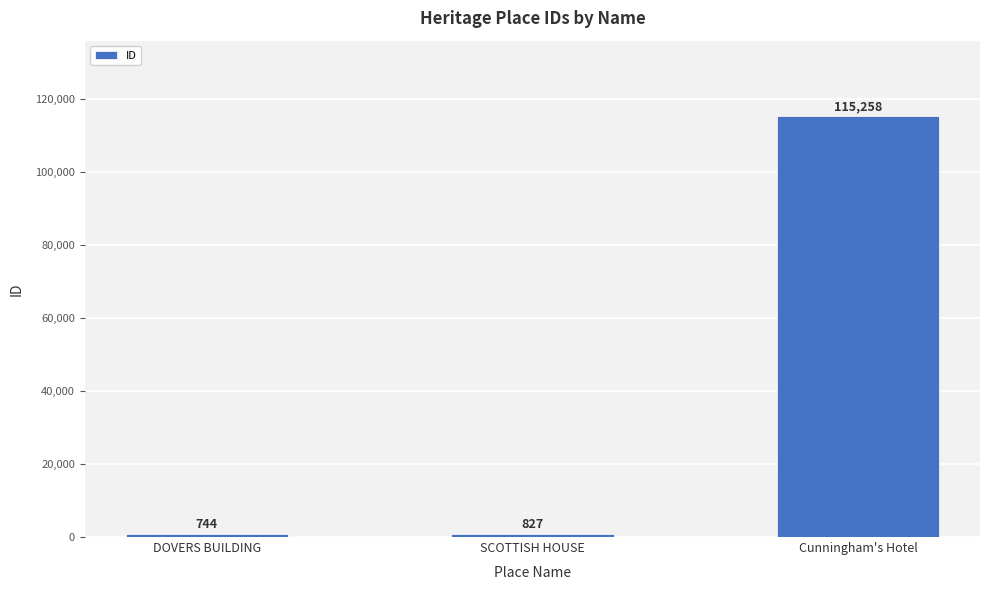

Between SCOTTISH HOUSE and Cunningham's Hotel, which is larger?

Cunningham's Hotel